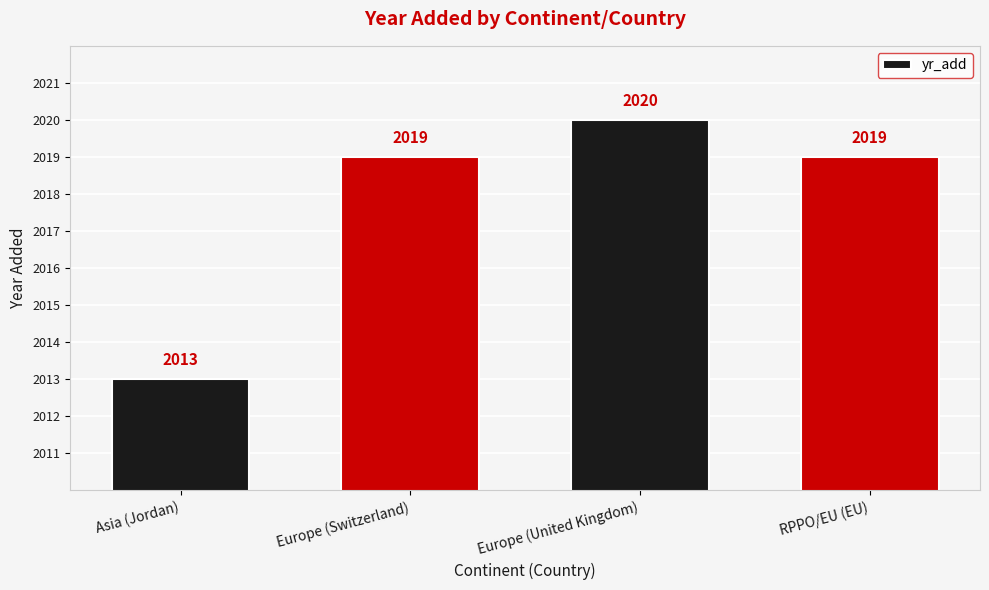

Does the chart contain stacked bars?

No